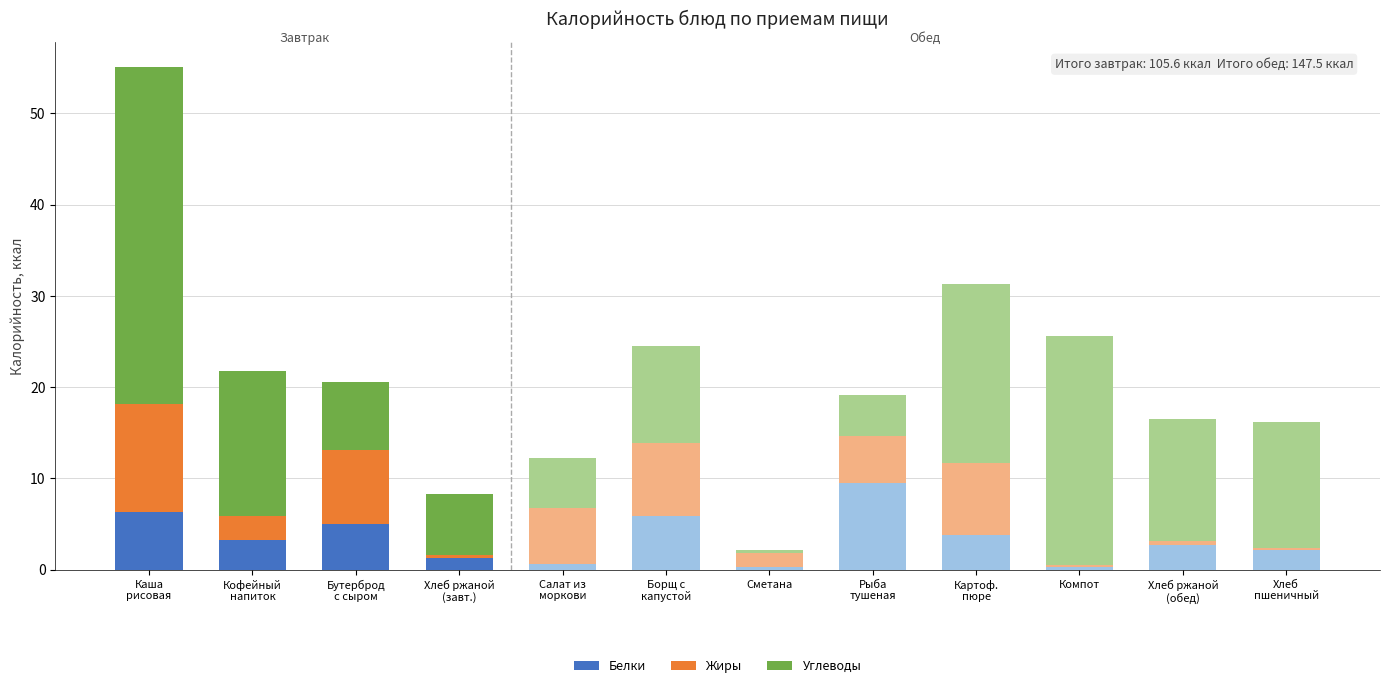

What is the difference between the maximum and minimum values in the Белки series?

9.2